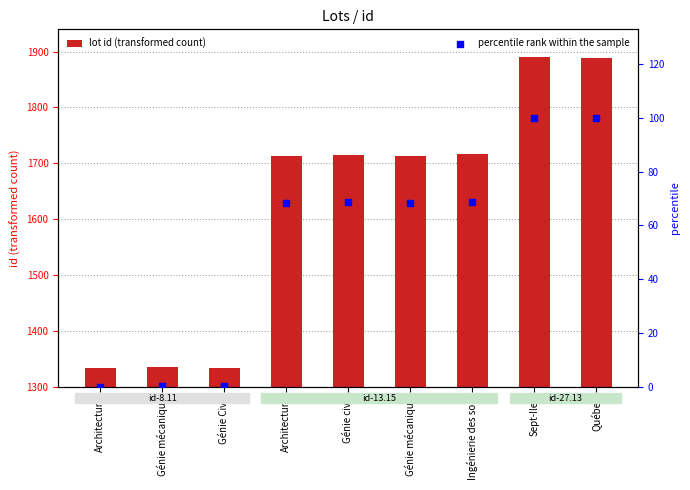

Which series reaches the minimum Y coordinate?

percentile rank within the sample